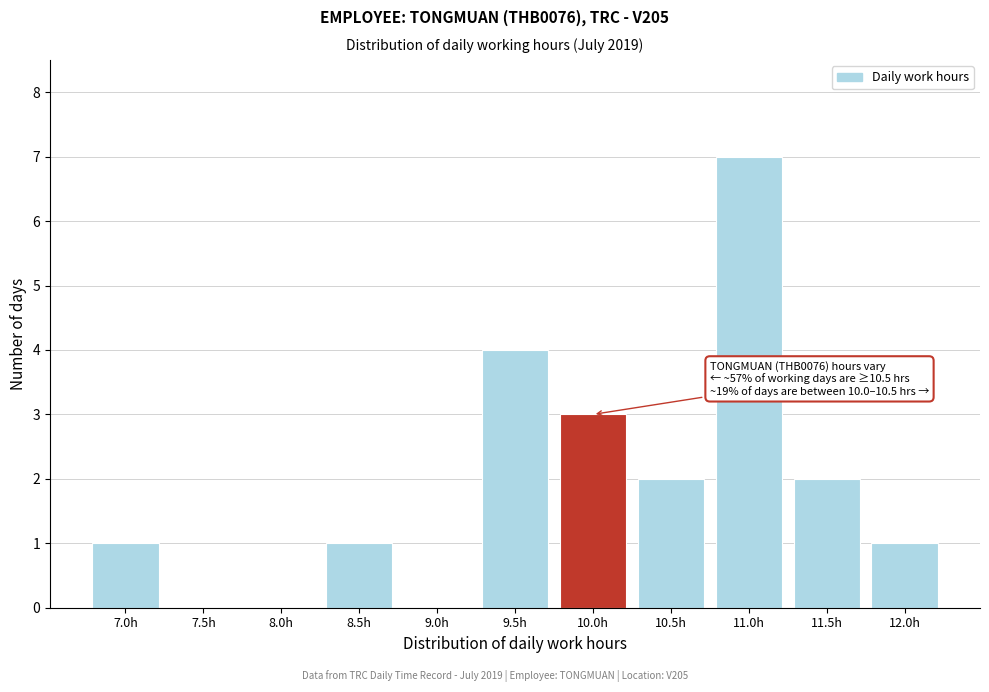

Reading right to left, list all the values displayed in this chart.

12.0h=1	11.5h=2	11.0h=7	10.5h=2	10.0h=3	9.5h=4	9.0h=0	8.5h=1	8.0h=0	7.5h=0	7.0h=1